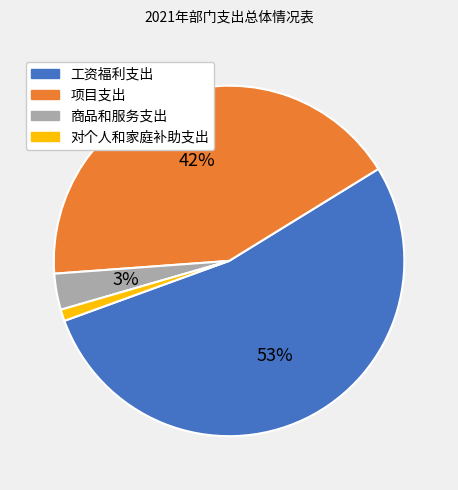

Is it true that 商品和服务支出 is 3% of the pie?

True